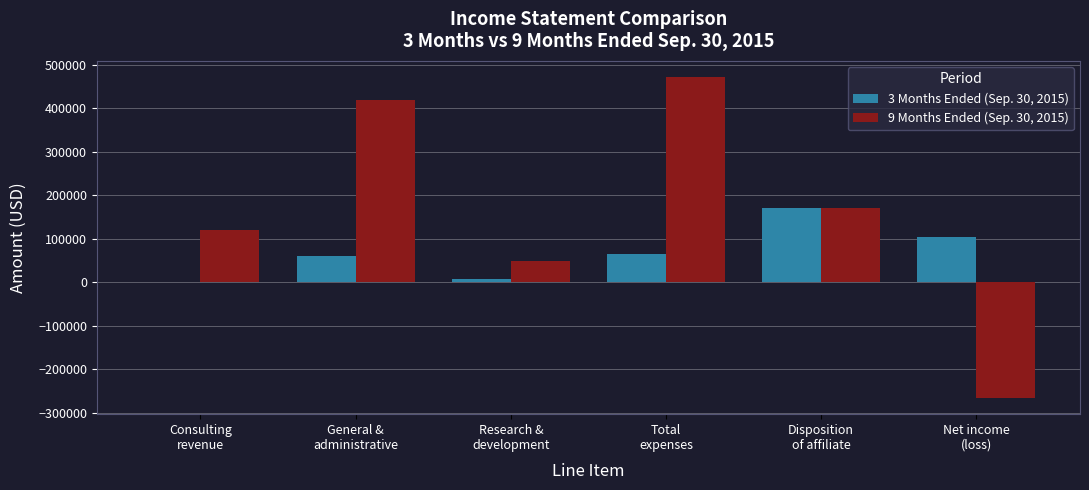

How many values in 9 Months Ended (Sep. 30, 2015) are above zero?

5